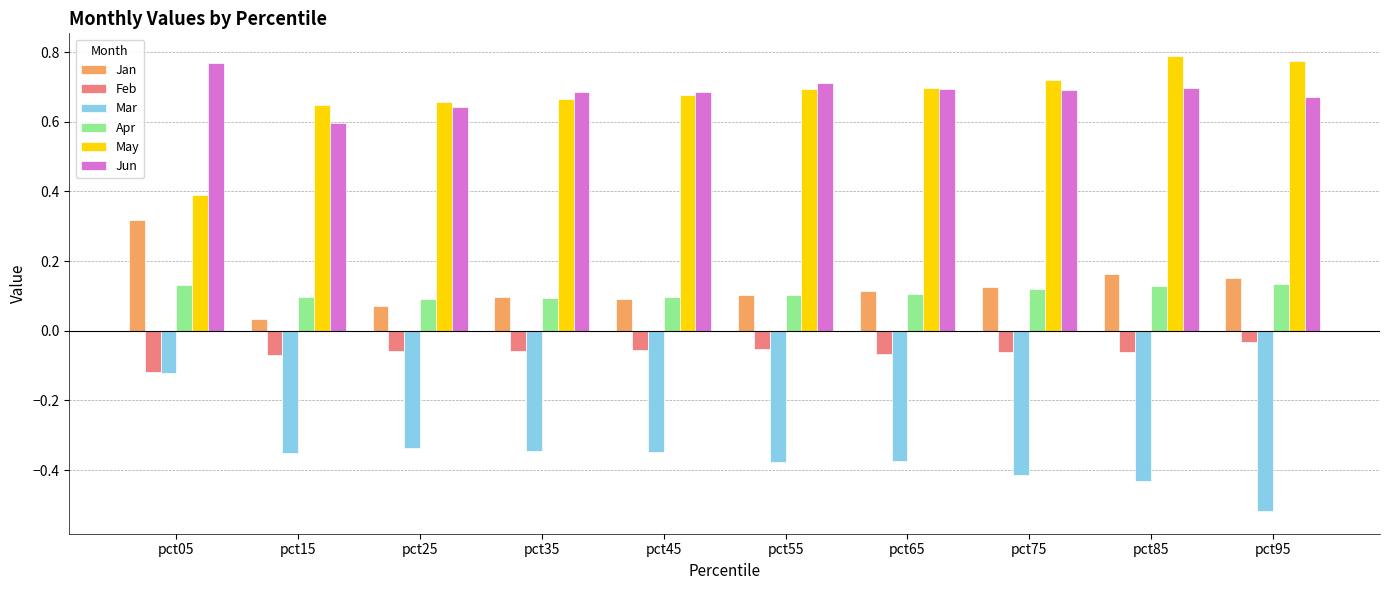

At which category does the chart reach its minimum across all series?

pct95